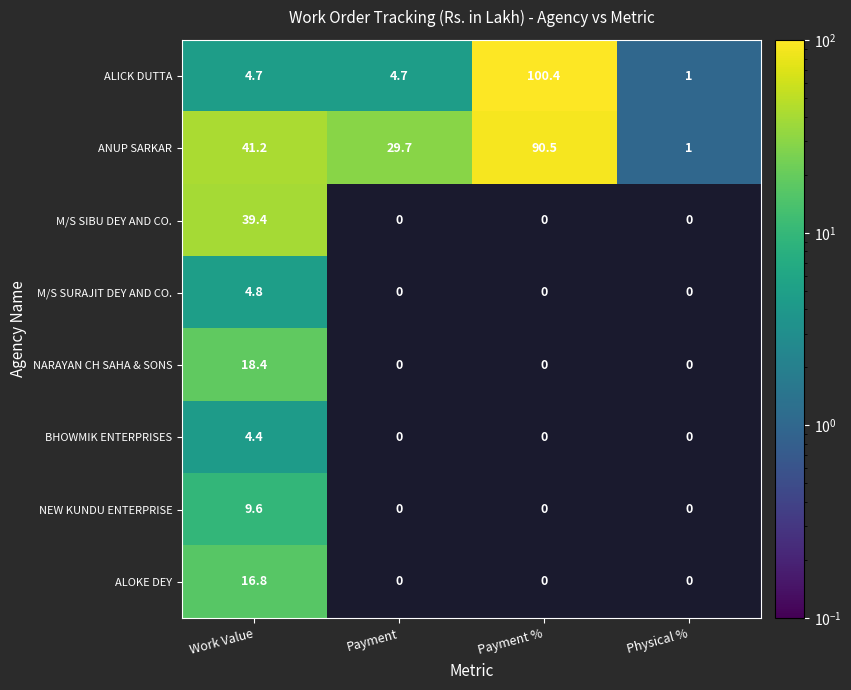

What is the difference between the highest and lowest values at Work Value?

36.8